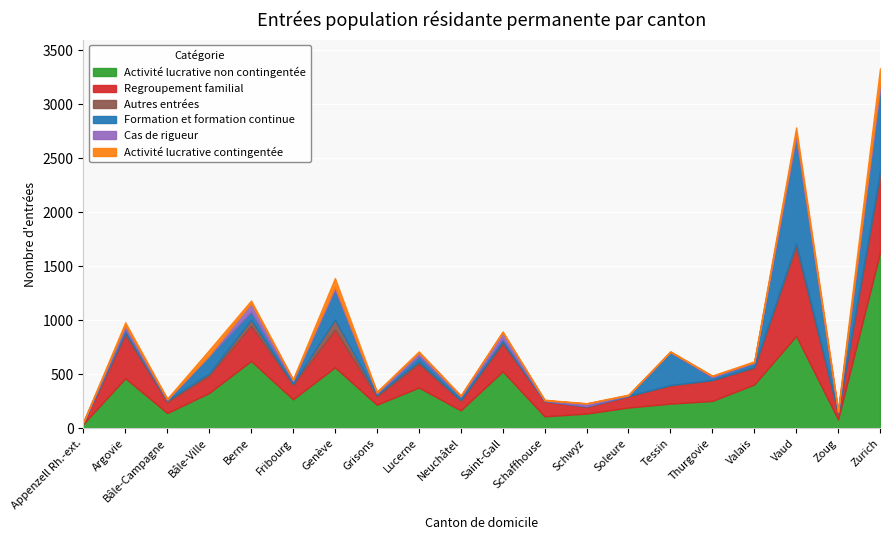

Which series has the largest total across all categories?

Activité lucrative non contingentée